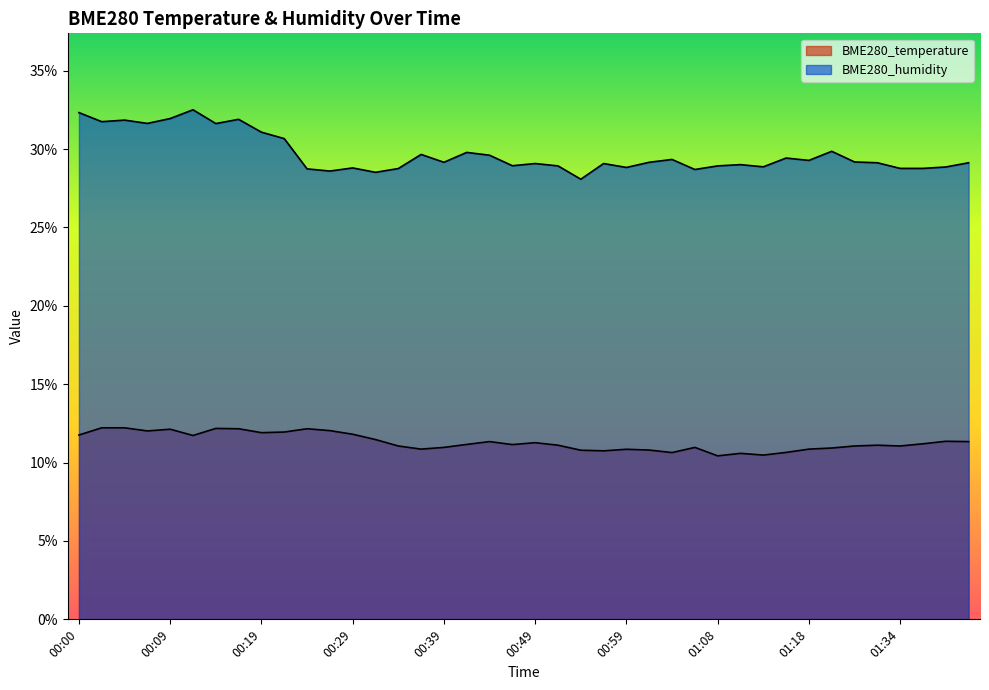

In BME280_temperature, how many points are higher than both neighbors (excluding endpoints)?

10